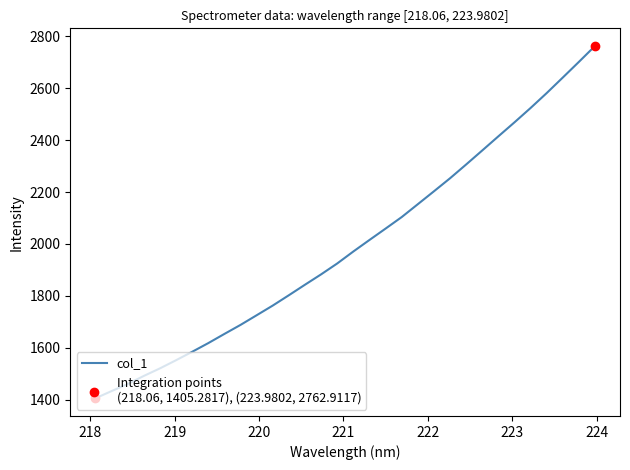

What is the greatest value displayed?

2762.9